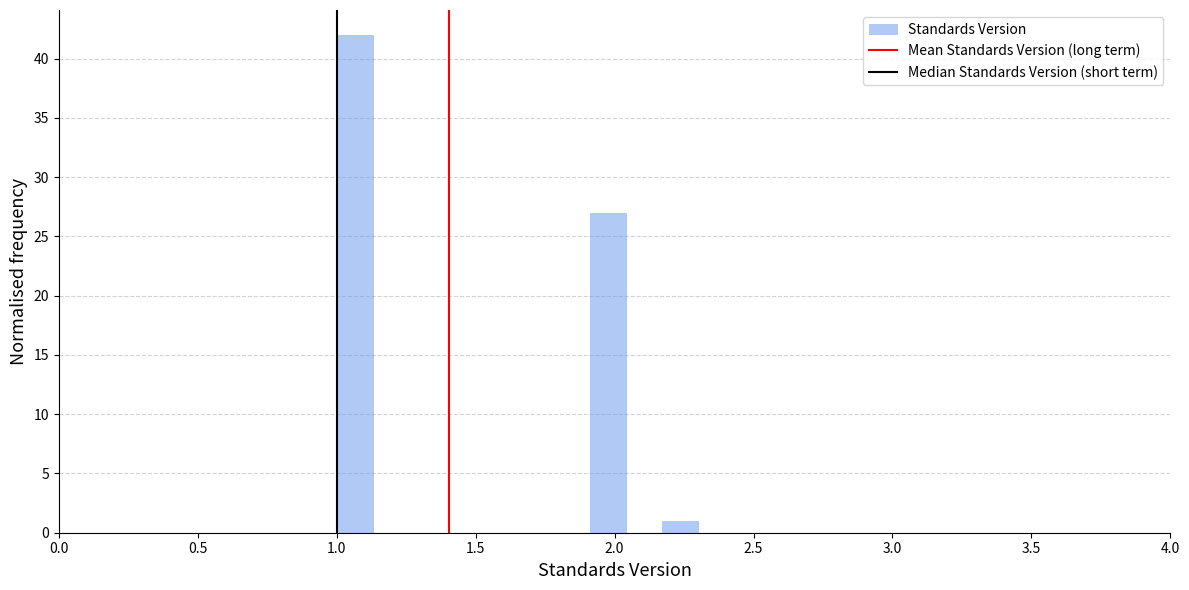

Read against the x-axis, roughly where is the centre of the tallest bar?

1.05